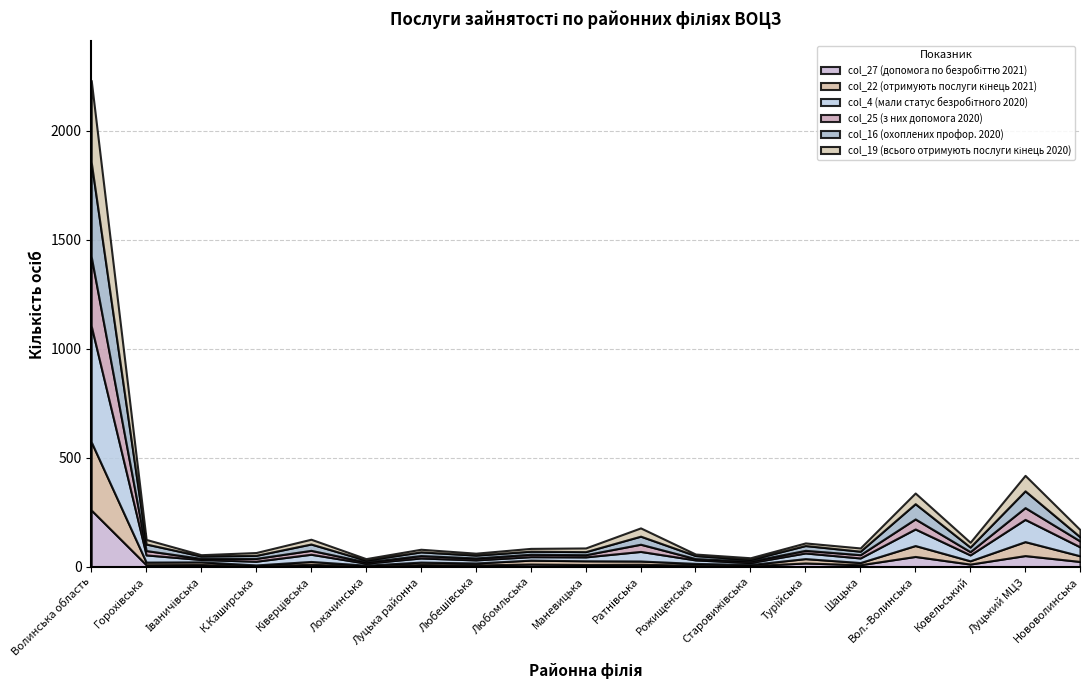

Reading left to right, what are all the values shown in this chart?

col_27 (допомога по безробіттю 2021): Волинська область=260	Горохівська=9	Іваничівська=10	К.Каширська=4	Ківерцівська=11	Локачинська=3	Луцька районна=10	Любешівська=8	Любомльська=12	Маневицька=10	Ратнівська=11	Рожищенська=7	Старовижівська=5	Турійська=17	Шацька=9	Вол.-Волинська=47	Ковельський=12	Луцький МЦЗ=51	Нововолинська=24
col_22 (отримують послуги кінець 2021): Волинська область=313	Горохівська=12	Іваничівська=12	К.Каширська=4	Ківерцівська=13	Локачинська=4	Луцька районна=11	Любешівська=9	Любомльська=18	Маневицька=17	Ратнівська=15	Рожищенська=8	Старовижівська=5	Турійська=20	Шацька=10	Вол.-Волинська=50	Ковельський=15	Луцький МЦЗ=64	Нововолинська=26
col_4 (мали статус безробітного 2020): Волинська область=532	Горохівська=33	Іваничівська=11	К.Каширська=17	Ківерцівська=33	Локачинська=9	Луцька районна=19	Любешівська=14	Любомльська=16	Маневицька=18	Ратнівська=44	Рожищенська=16	Старовижівська=9	Турійська=26	Шацька=21	Вол.-Волинська=76	Ковельський=27	Луцький МЦЗ=102	Нововолинська=41
col_25 (з них допомога 2020): Волинська область=318	Горохівська=20	Іваничівська=5	К.Каширська=13	Ківерцівська=18	Локачинська=6	Луцька районна=11	Любешівська=9	Любомльська=11	Маневицька=10	Ратнівська=33	Рожищенська=6	Старовижівська=7	Турійська=12	Шацька=15	Вол.-Волинська=46	Ковельський=15	Луцький МЦЗ=54	Нововолинська=27
col_16 (охоплених профор. 2020): Волинська область=433	Горохівська=30	Іваничівська=11	К.Каширська=14	Ківерцівська=29	Локачинська=8	Луцька районна=17	Любешівська=13	Любомльська=14	Маневицька=14	Ратнівська=37	Рожищенська=14	Старовижівська=7	Турійська=22	Шацька=16	Вол.-Волинська=70	Ковельський=21	Луцький МЦЗ=77	Нововолинська=19
col_19 (всього отримують послуги кінець 2020): Волинська область=375	Горохівська=21	Іваничівська=6	К.Каширська=13	Ківерцівська=22	Локачинська=7	Луцька районна=12	Любешівська=9	Любомльська=13	Маневицька=17	Ратнівська=38	Рожищенська=7	Старовижівська=8	Турійська=12	Шацька=15	Вол.-Волинська=49	Ковельський=22	Луцький МЦЗ=71	Нововолинська=33